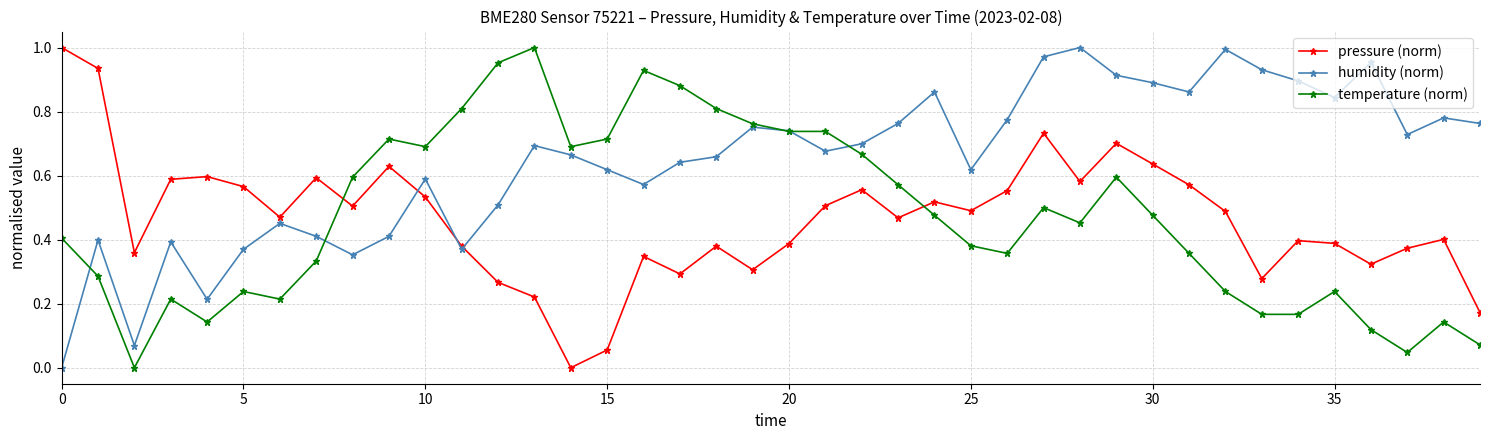

How many values in pressure (norm) are above zero?

39